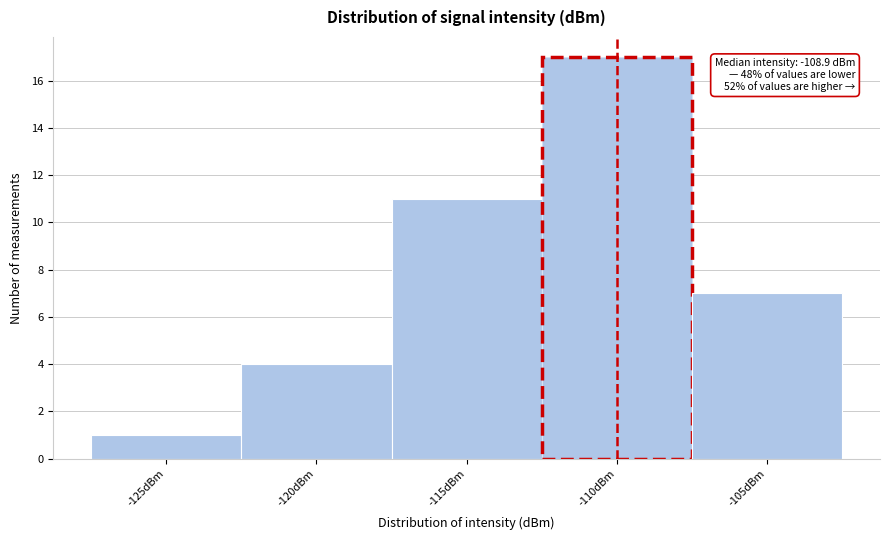

Reading left to right, extract all data points from this chart.

1	4	11	17	7